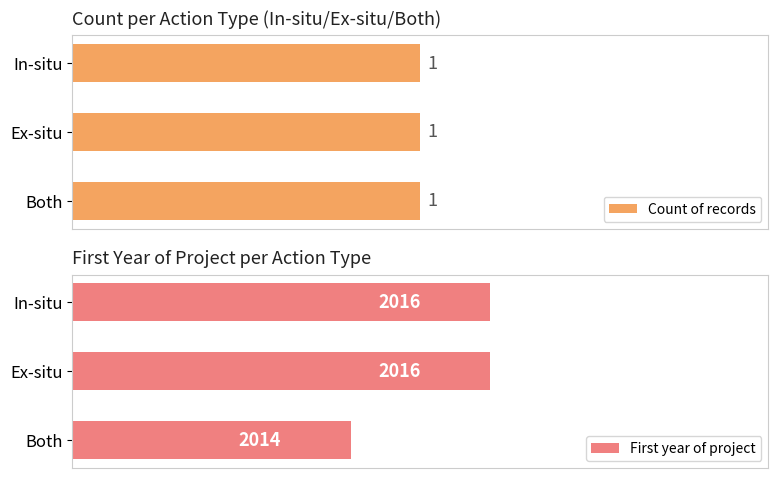

Which series has the largest total across all categories?

First year of project